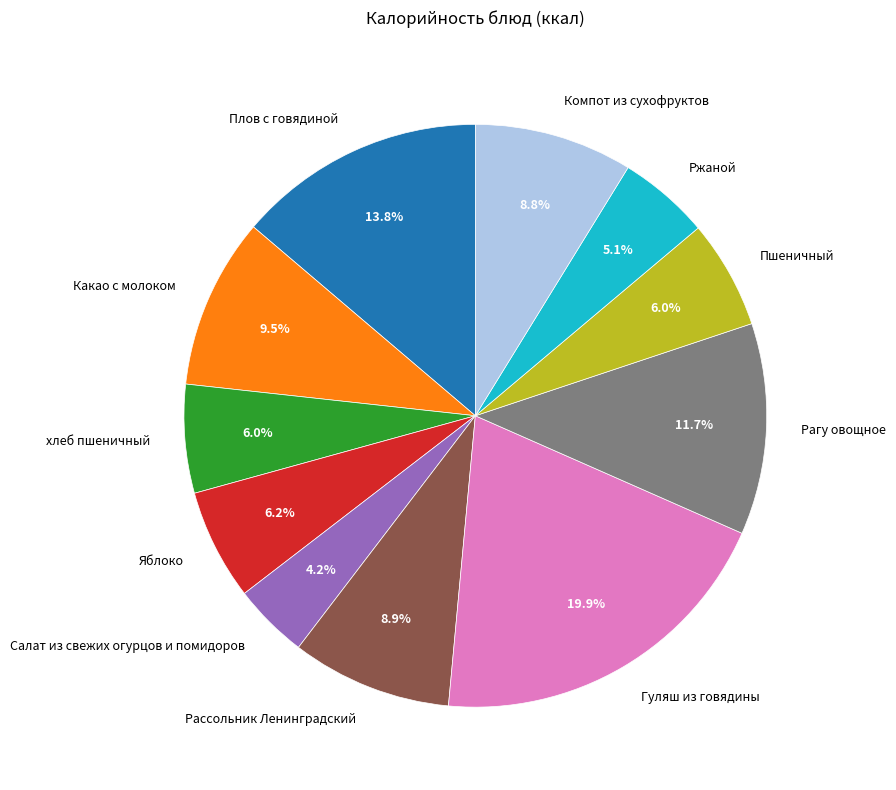

Is there a majority slice in this chart?

No